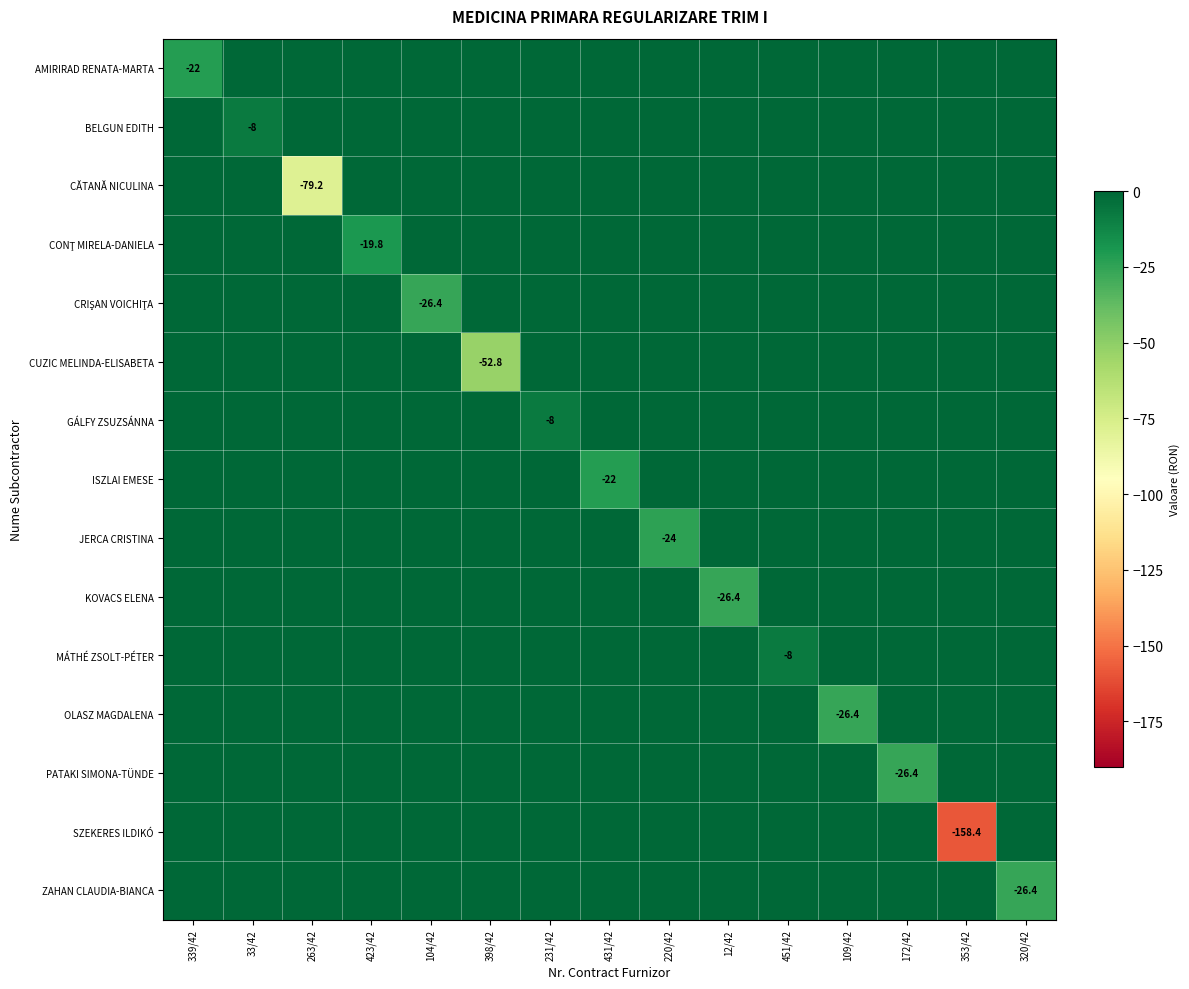

At how many categories does at least one series exceed -74?

15